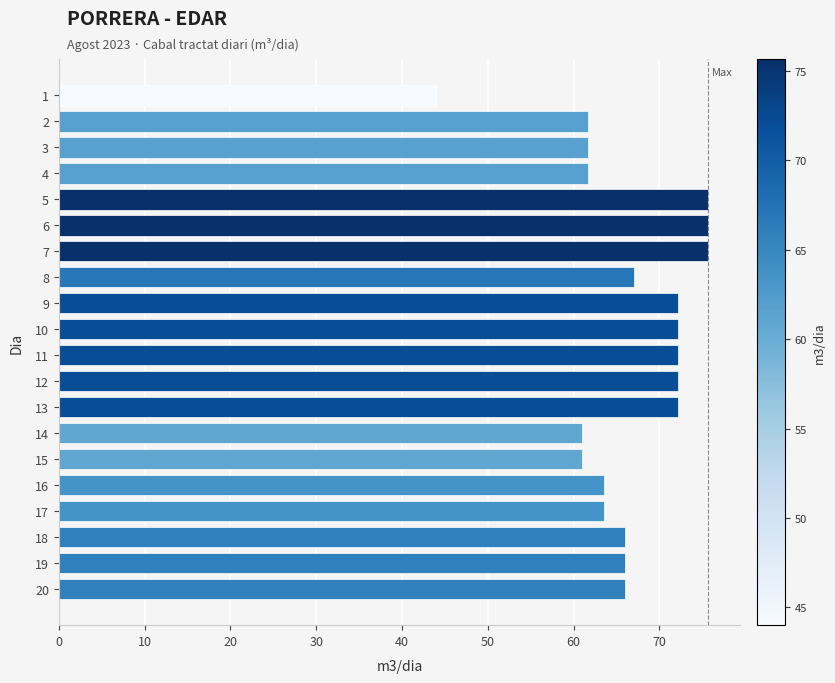

What is the approximate value at 3?

61.7